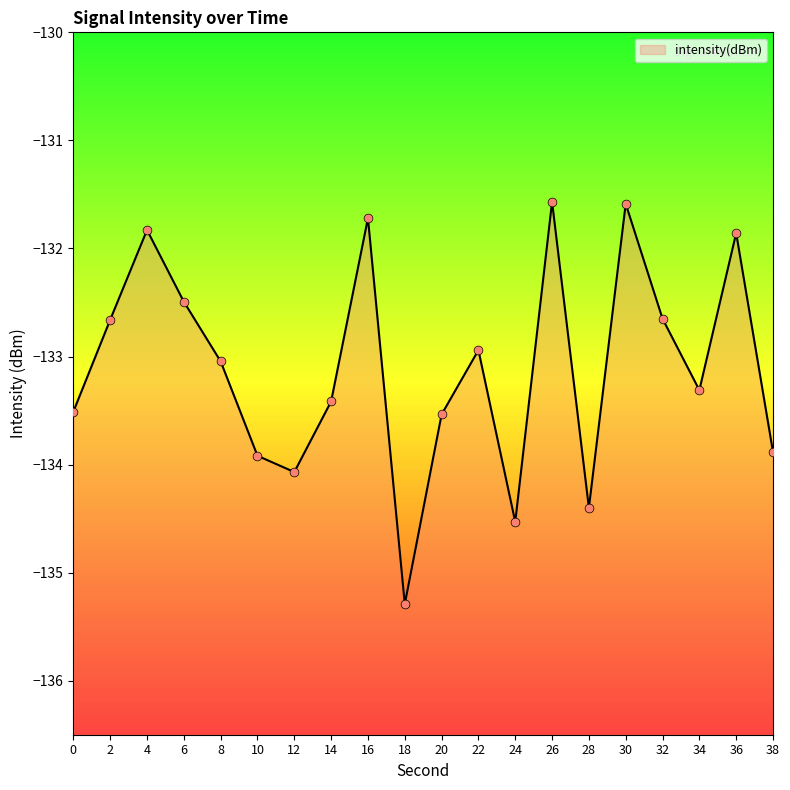

Which has a higher value, 12 or 4?

4